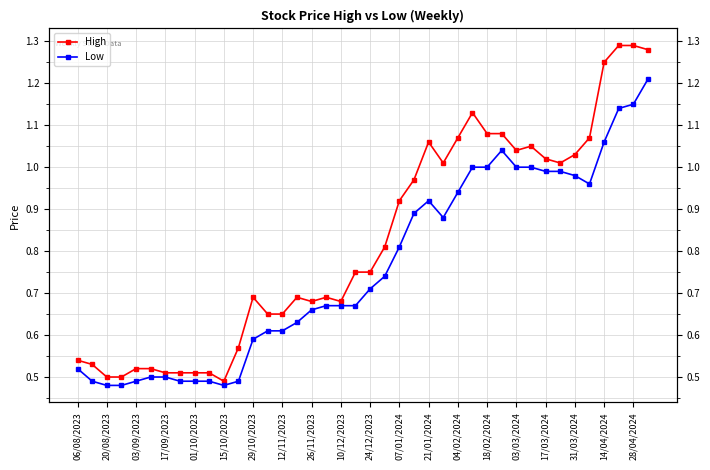

True or false: Low and High cross at least once.

False